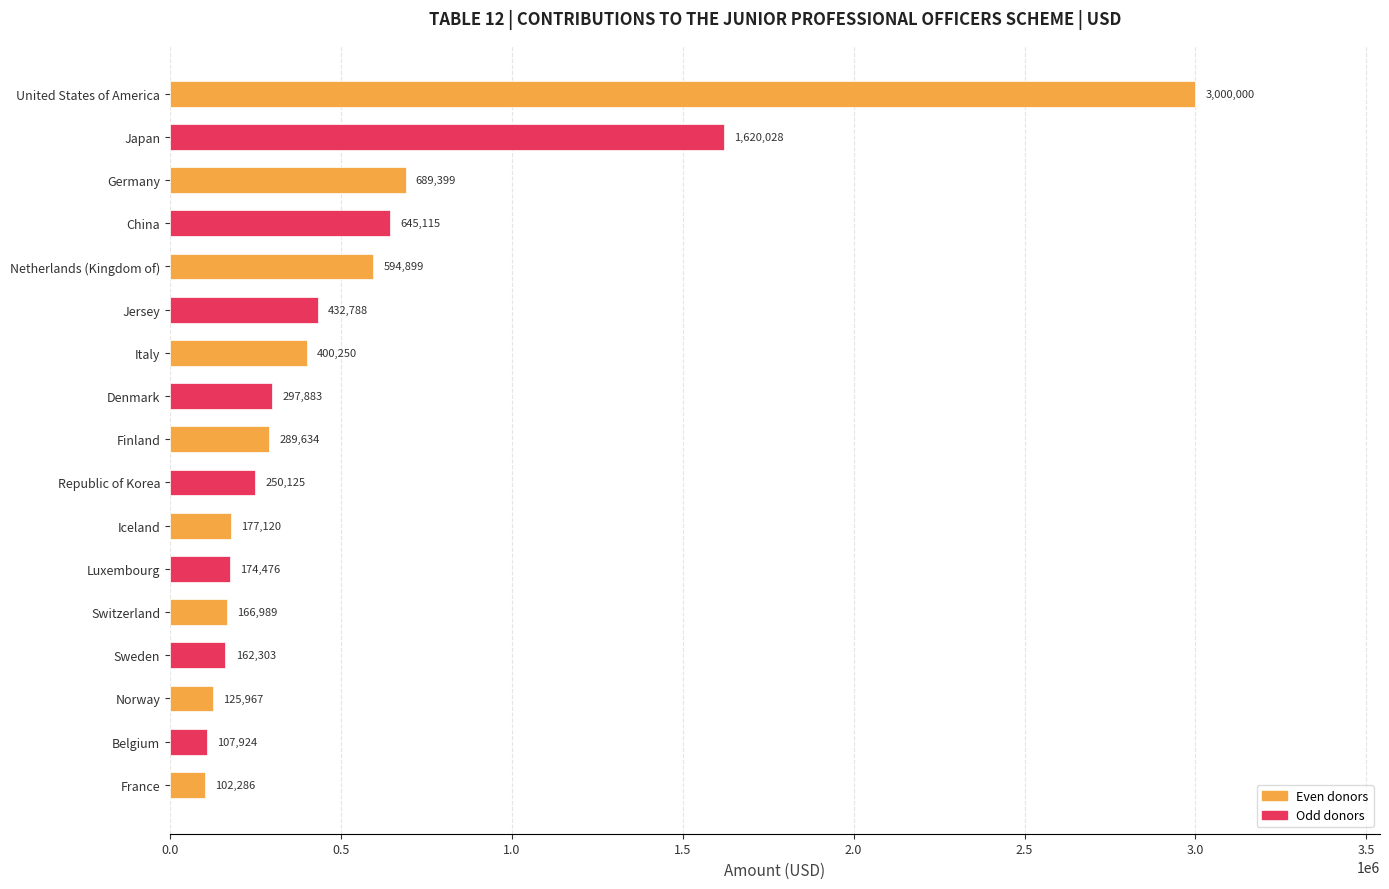

At which label is the value closest to 1551143?

Japan